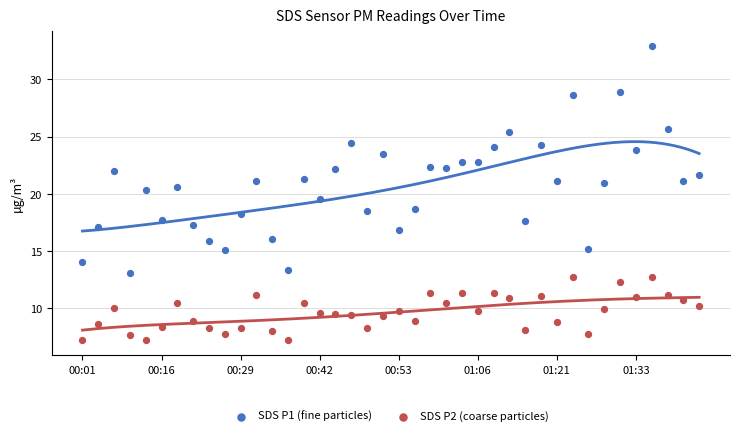

Which series has the largest Y range (max minus min)?

SDS P1 (fine particles)